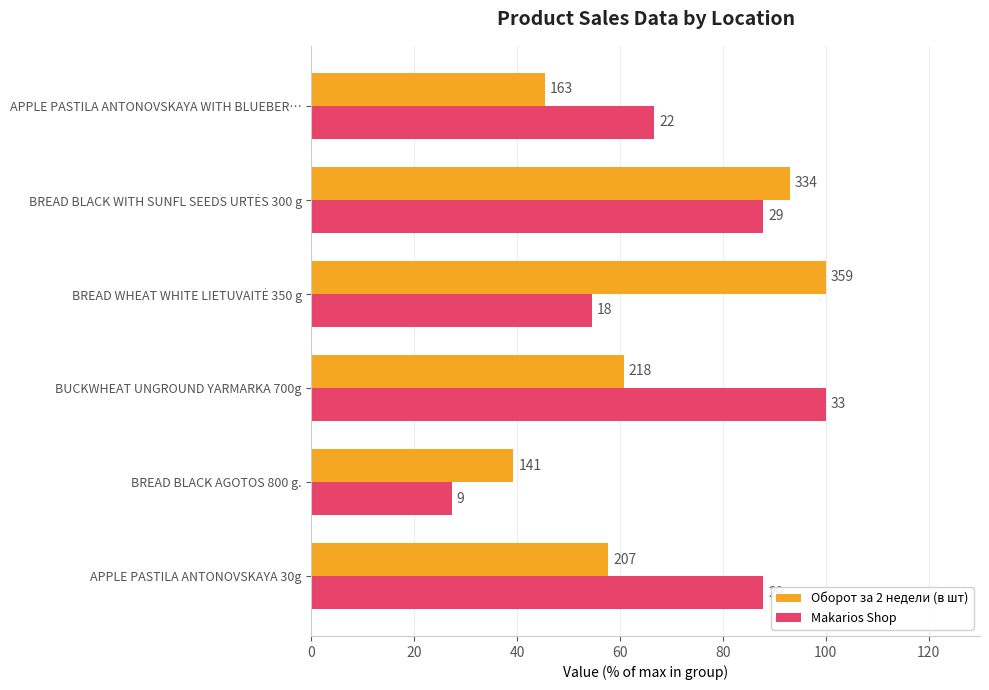

What are all the series names shown in the legend?

Оборот за 2 недели (в шт), Makarios Shop